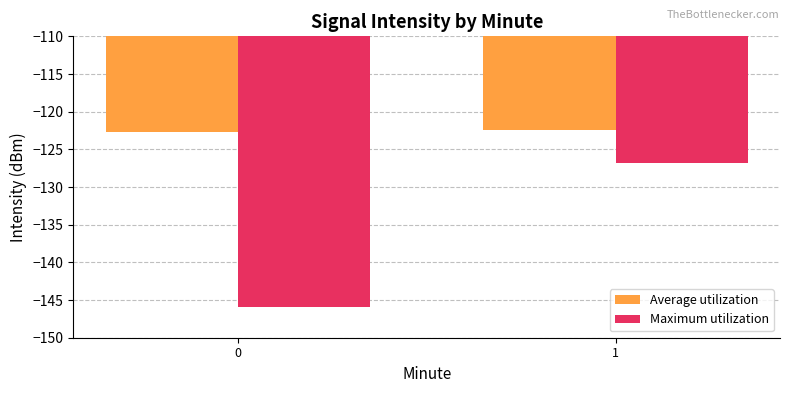

Reading left to right, what are all the values shown in this chart?

Average utilization: 0=-122.7	1=-122.4
Maximum utilization: 0=-145.9	1=-126.8